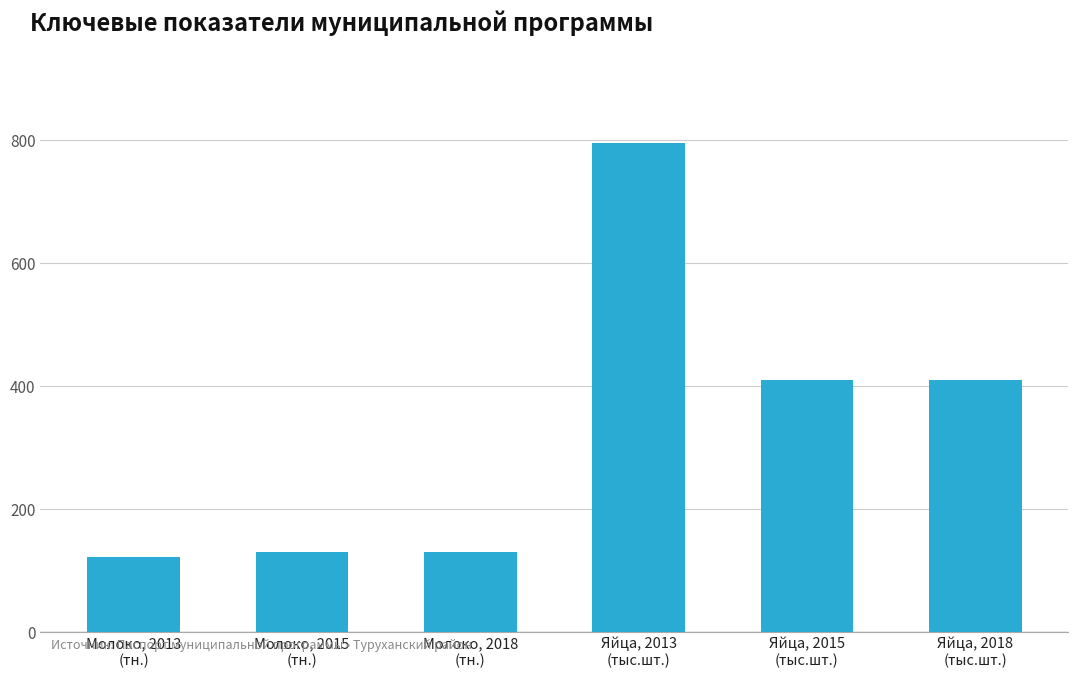

What is the value of the 6th bar from the left?

410